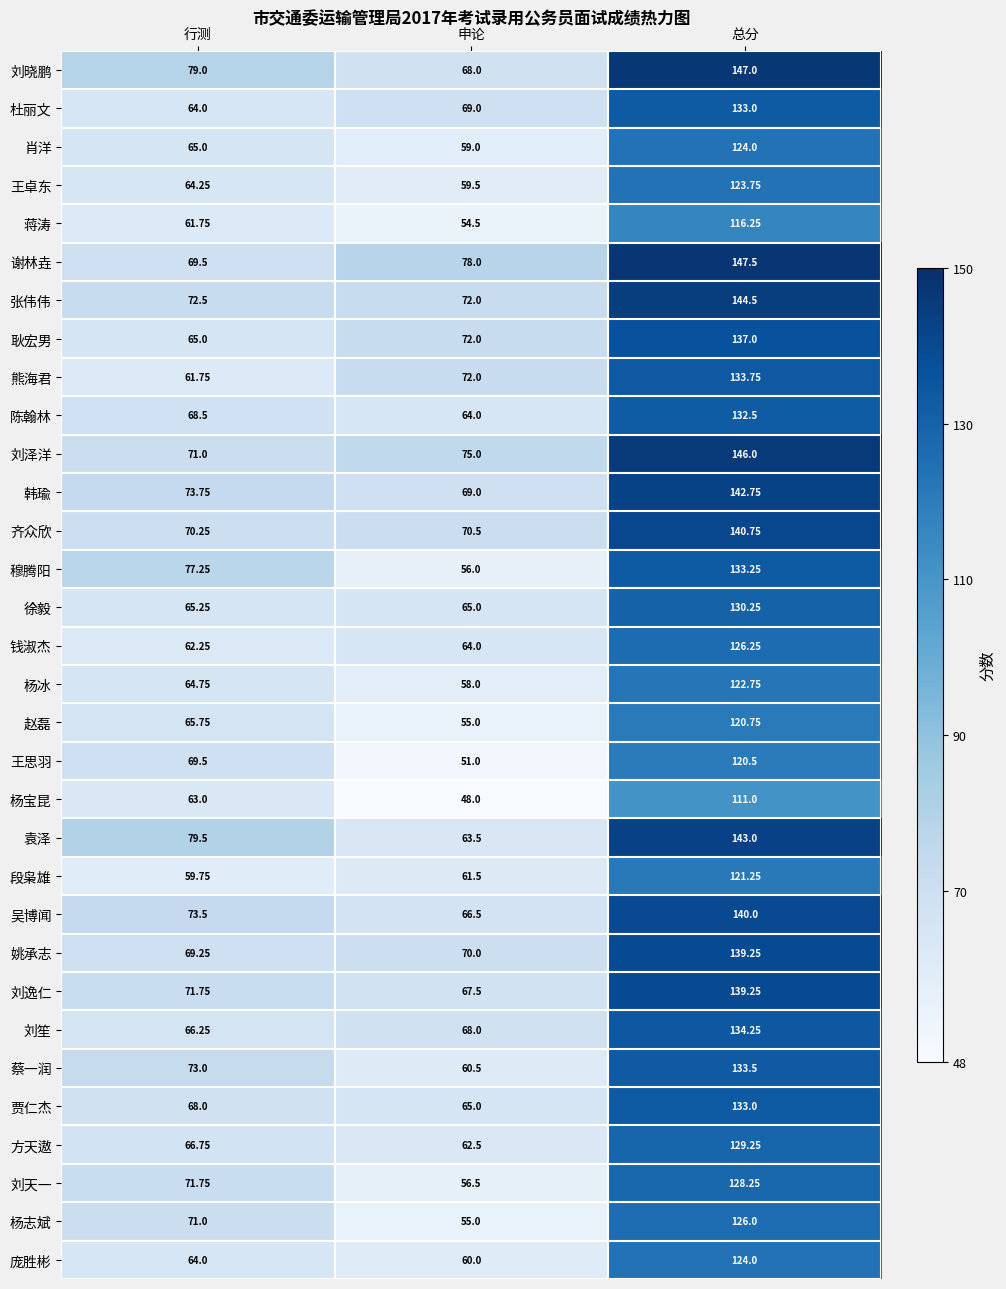

Between 行测 and 总分, which series saw the biggest shift?

谢林垚